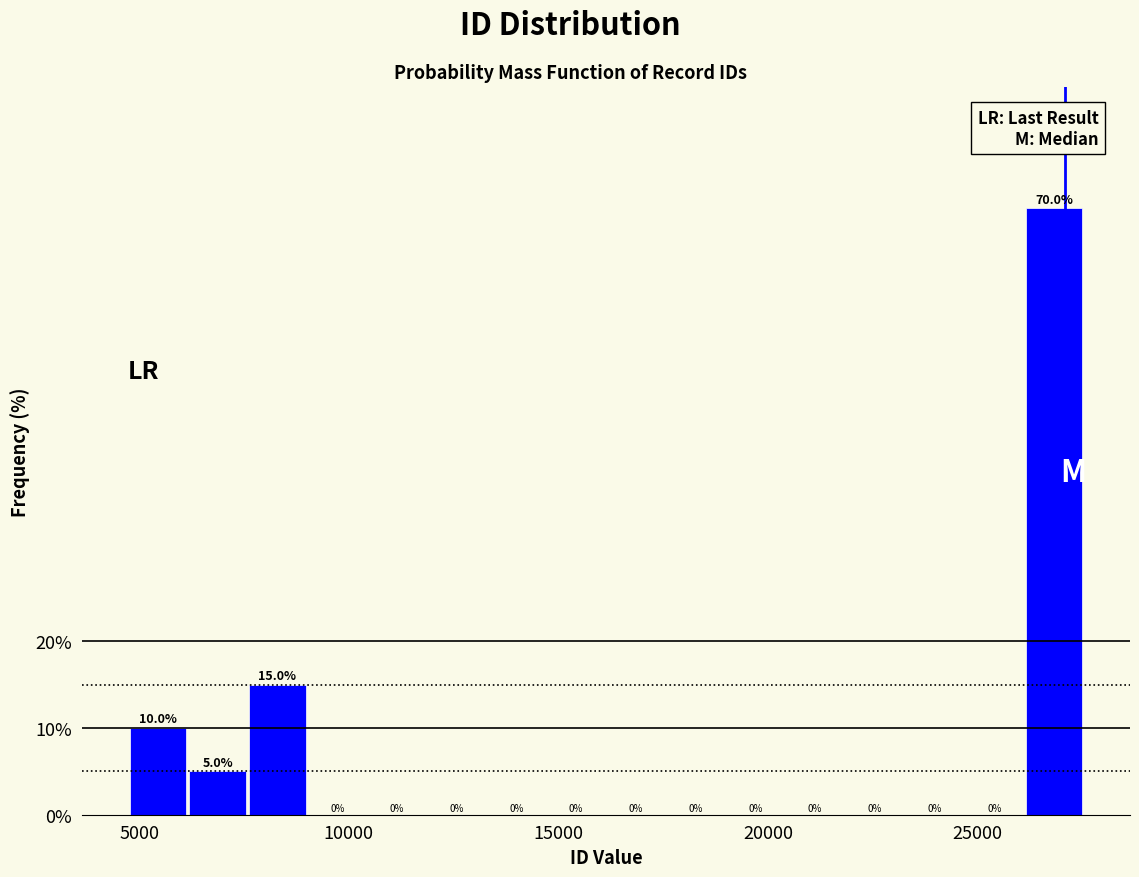

Read against the x-axis, roughly where is the centre of the tallest bar?

27000